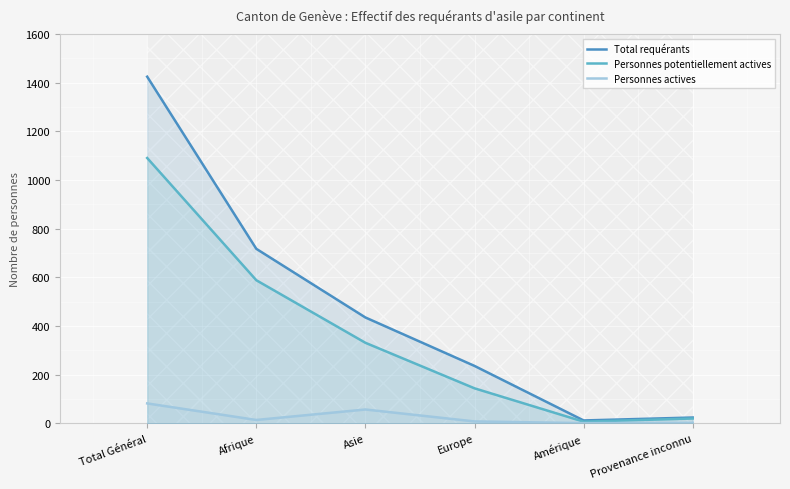

True or false: Total requérants and Personnes actives cross at least once.

False